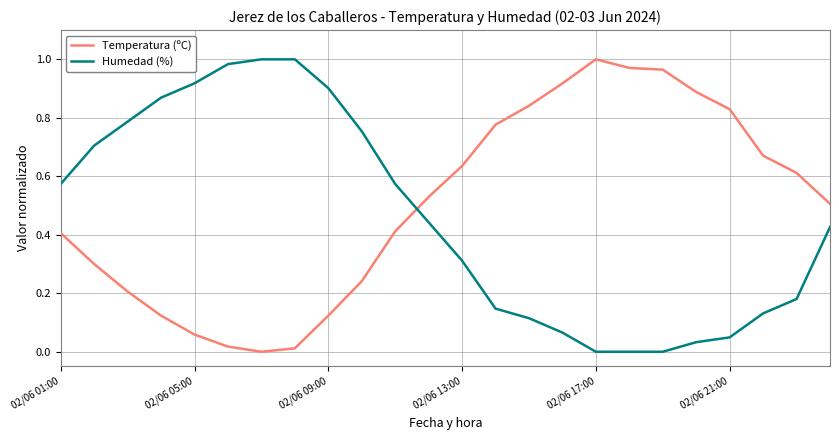

How many times do Humedad (%) and Temperatura (ºC) cross each other?

1